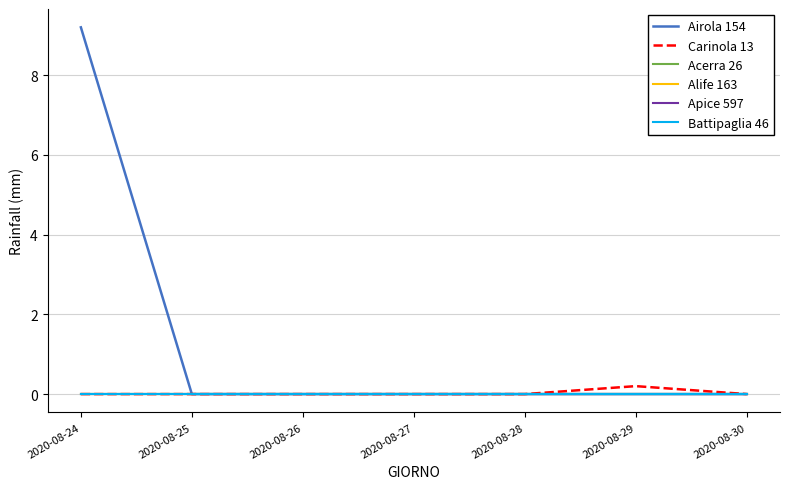

At which label is Alife 163 closest to 0?

2020-08-24